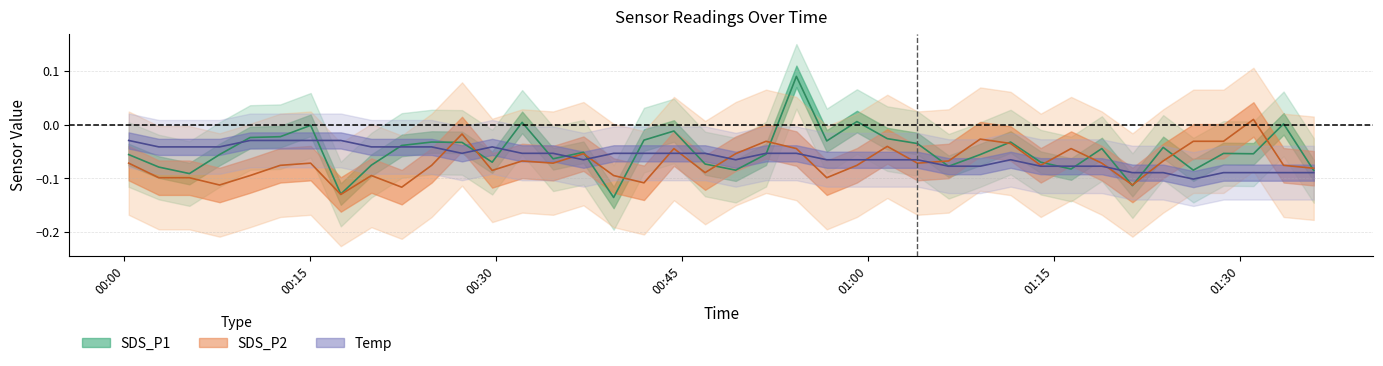

What is the difference between the maximum and minimum values in the Temp series?

0.1